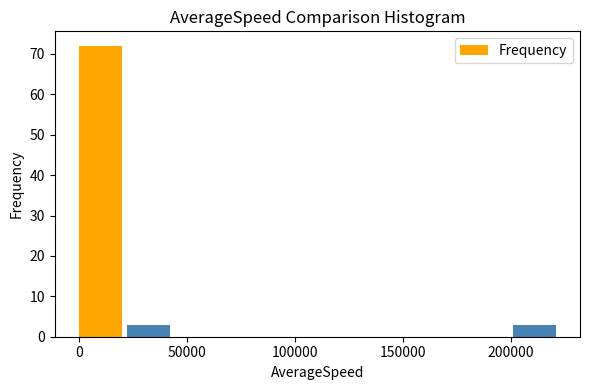

How tall is the bar that spans 20000 to 45000 on the x-axis? Neither the bar edges nor the heights are printed on the chart, so give them approximately, as read against the axes.

3